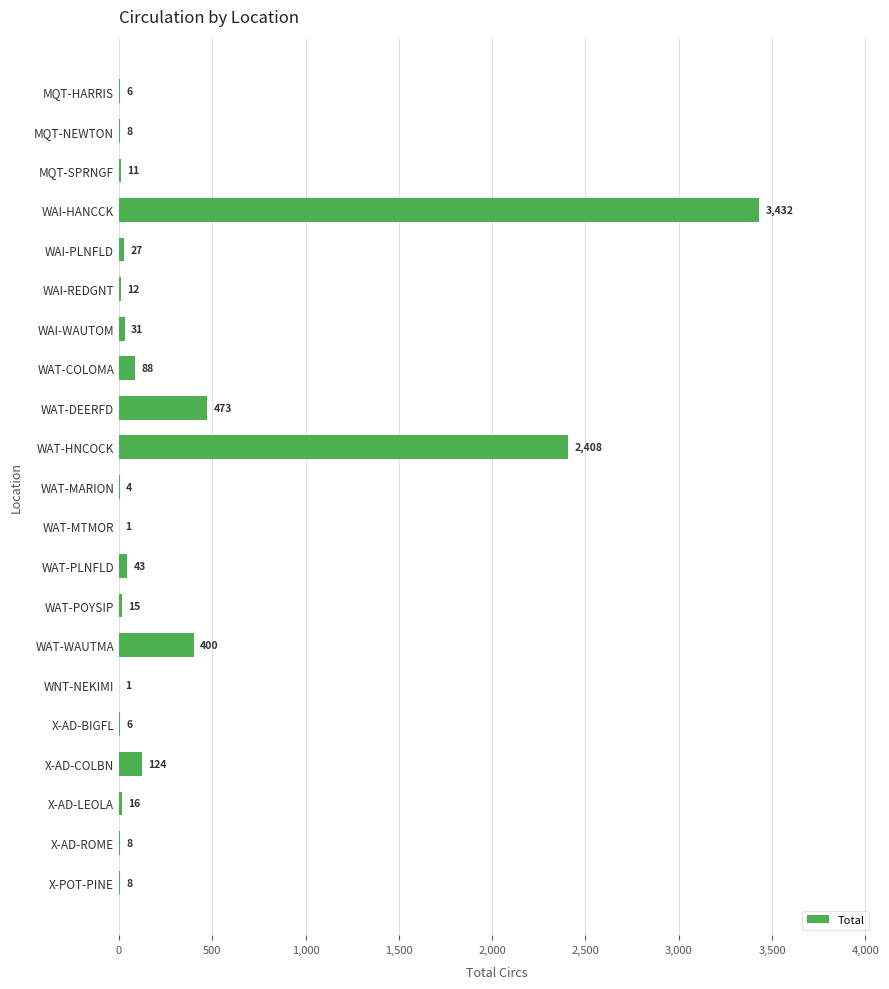

Reading top to bottom, what are all the values shown in this chart?

MQT-HARRIS=6	MQT-NEWTON=8	MQT-SPRNGF=11	WAI-HANCCK=3432	WAI-PLNFLD=27	WAI-REDGNT=12	WAI-WAUTOM=31	WAT-COLOMA=88	WAT-DEERFD=473	WAT-HNCOCK=2408	WAT-MARION=4	WAT-MTMOR=1	WAT-PLNFLD=43	WAT-POYSIP=15	WAT-WAUTMA=400	WNT-NEKIMI=1	X-AD-BIGFL=6	X-AD-COLBN=124	X-AD-LEOLA=16	X-AD-ROME=8	X-POT-PINE=8